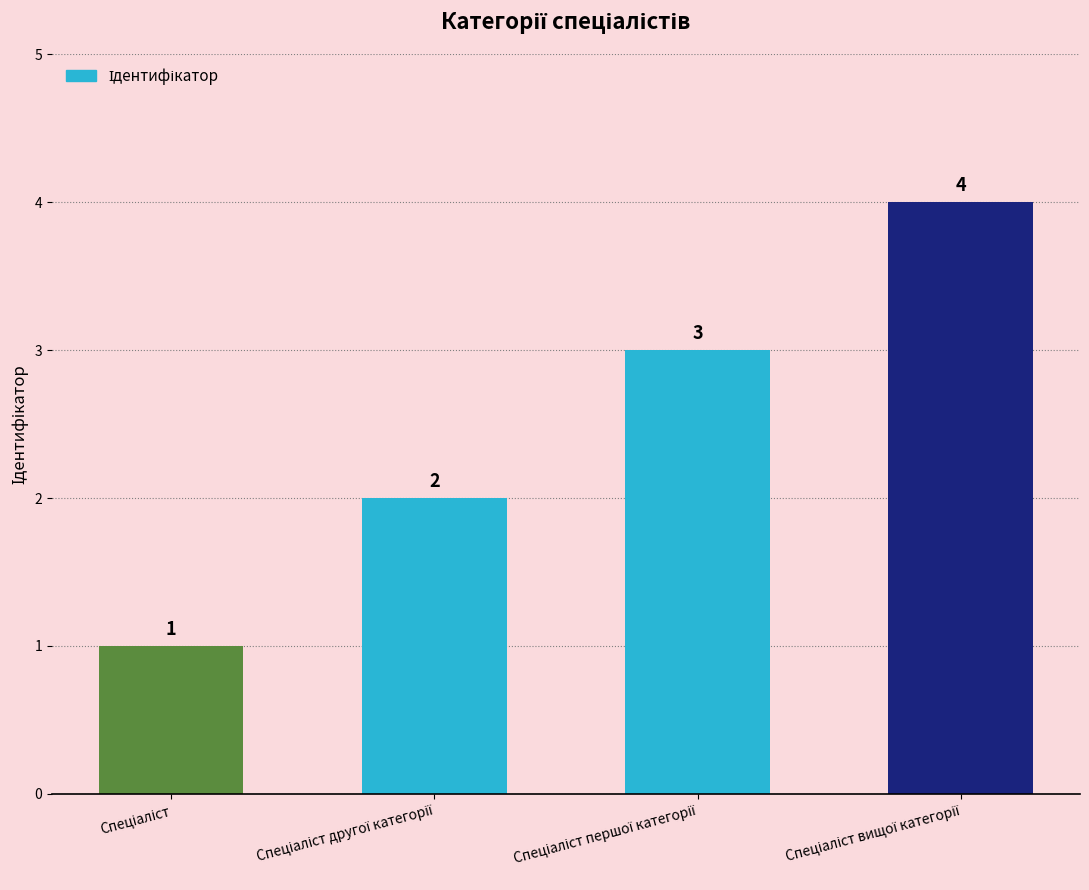

Count the values in the range 2 to 4.

3